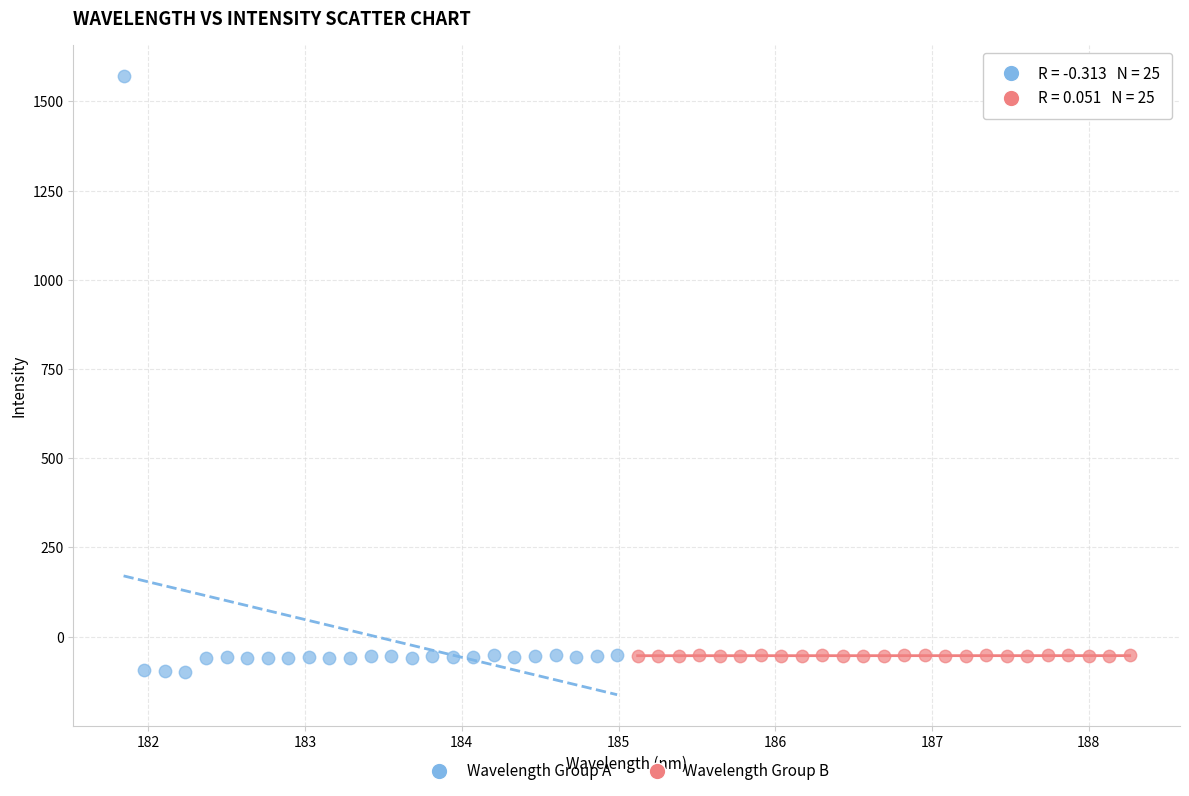

What are all the series names shown in the legend?

Wavelength Group A, Wavelength Group B